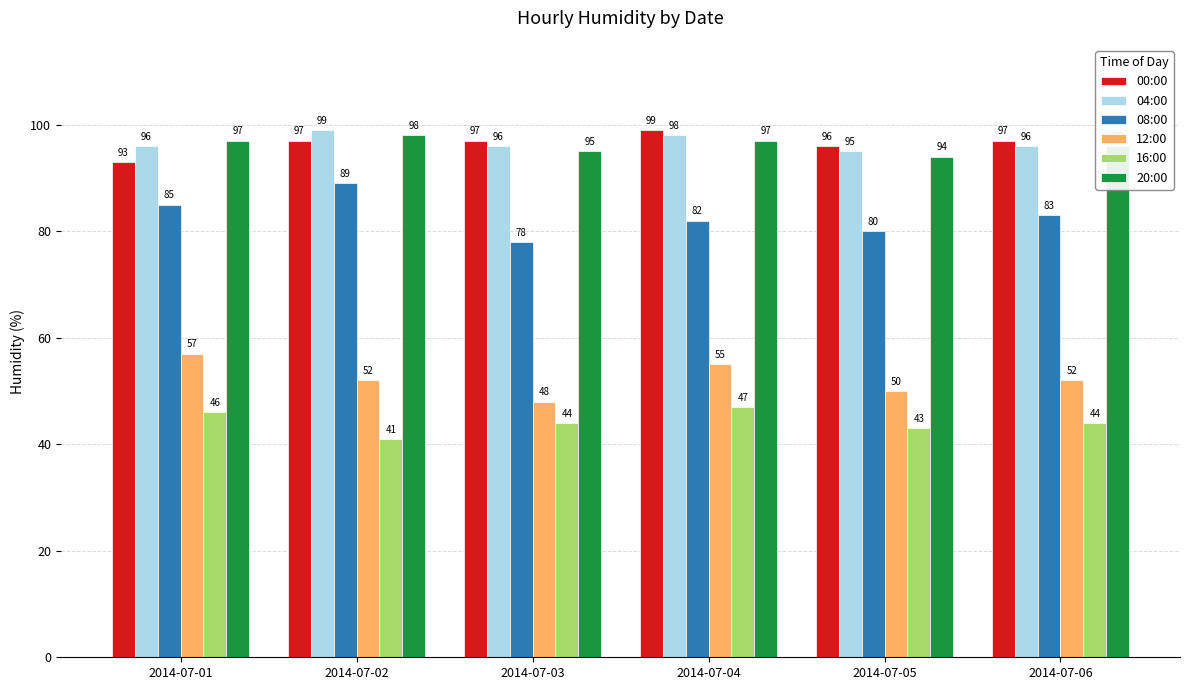

How many bars are there in each group?

6